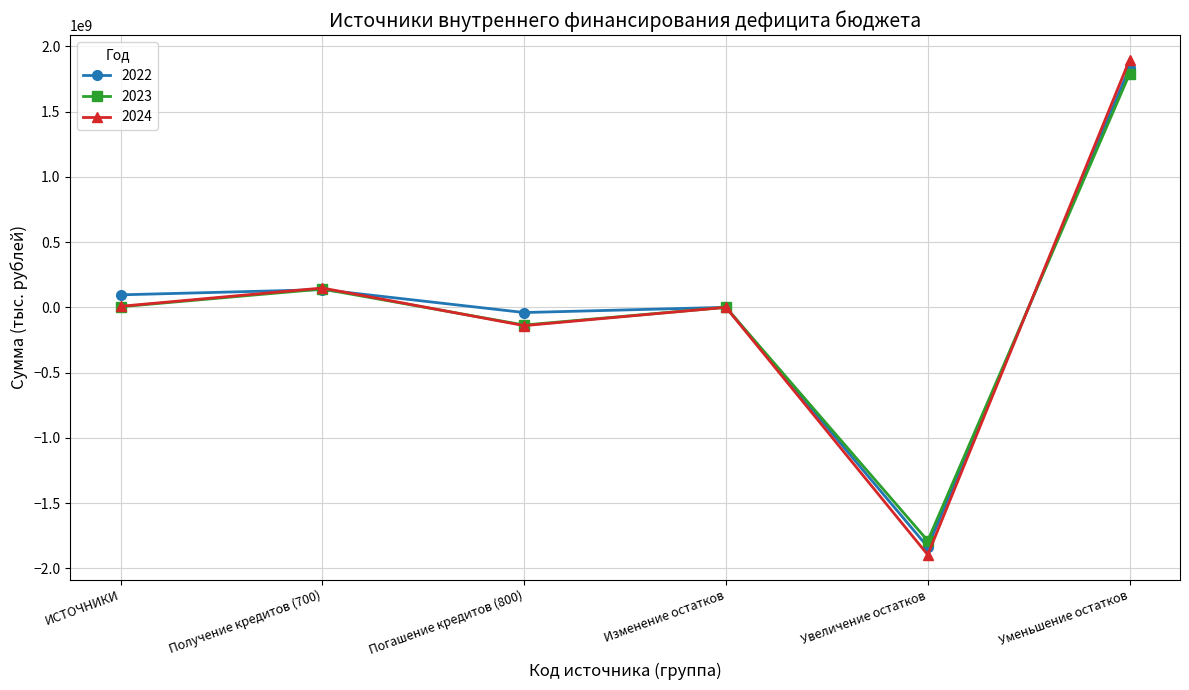

At which category is the sum across all series the highest?

Уменьшение остатков